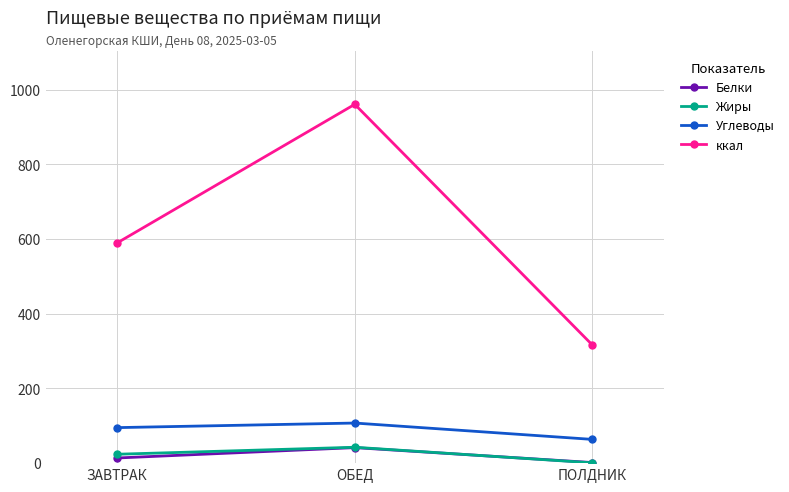

What is the average value of the Углеводы series?

88.7